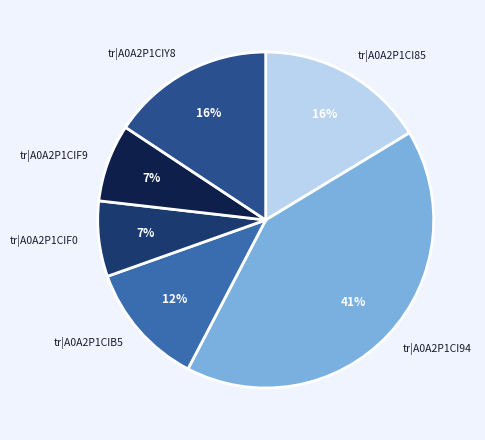

How many segments does this pie chart have?

6